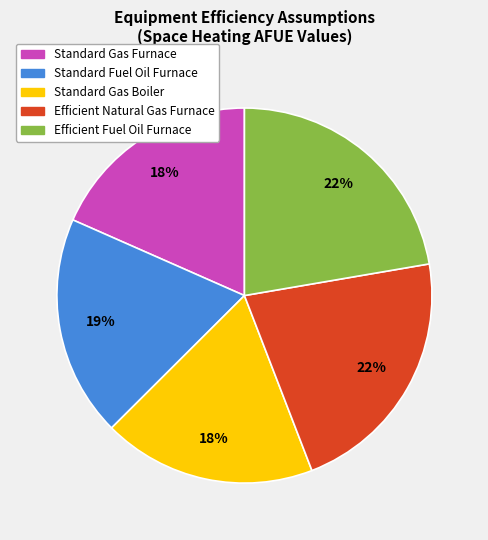

Does any single category account for the majority?

No